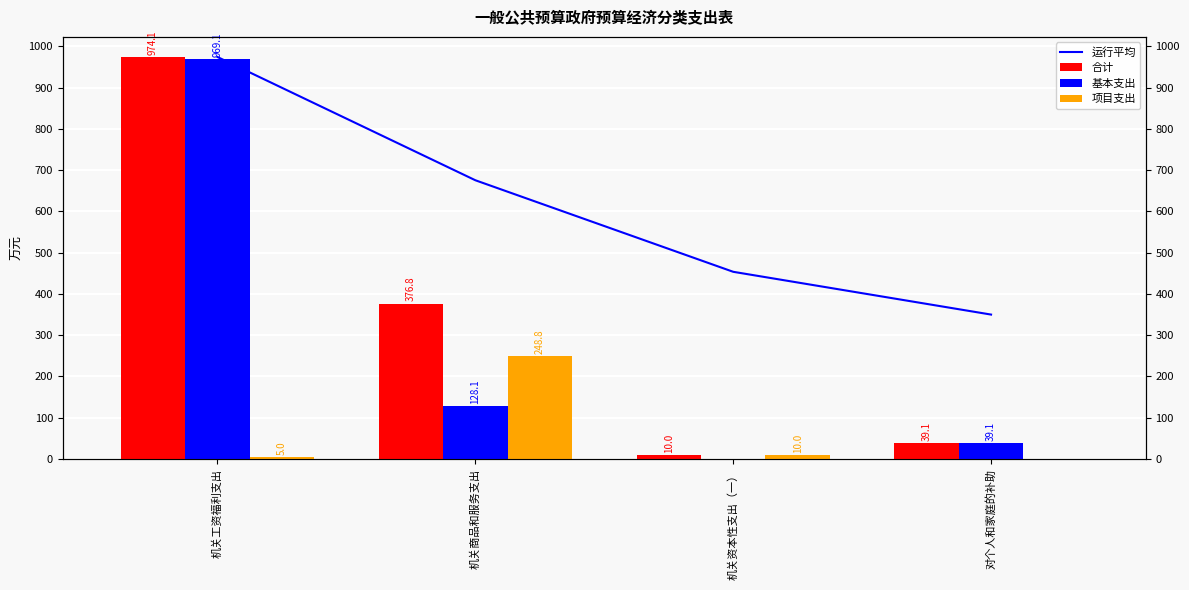

What is the greatest value displayed?

974.1